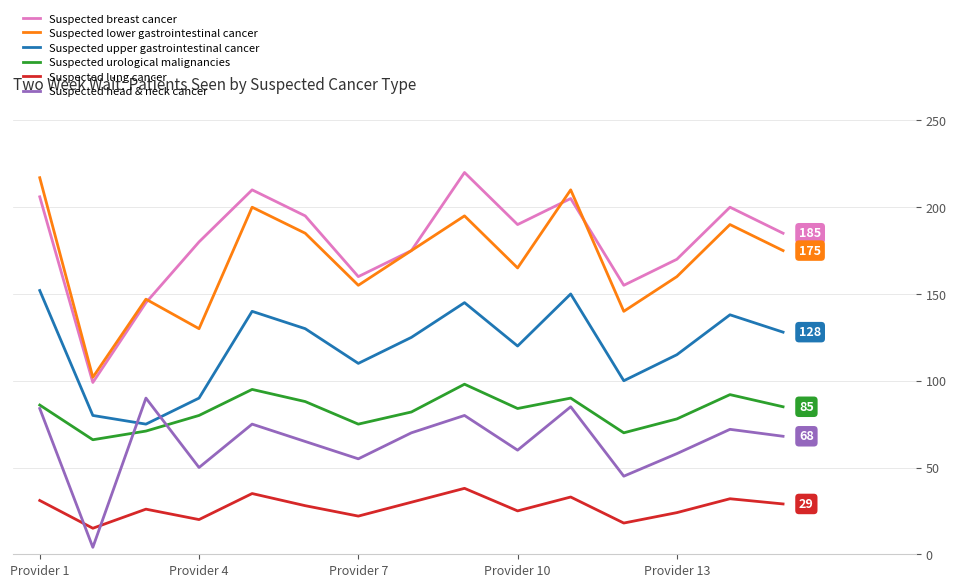

What is the highest value of the Suspected head & neck cancer series?

90